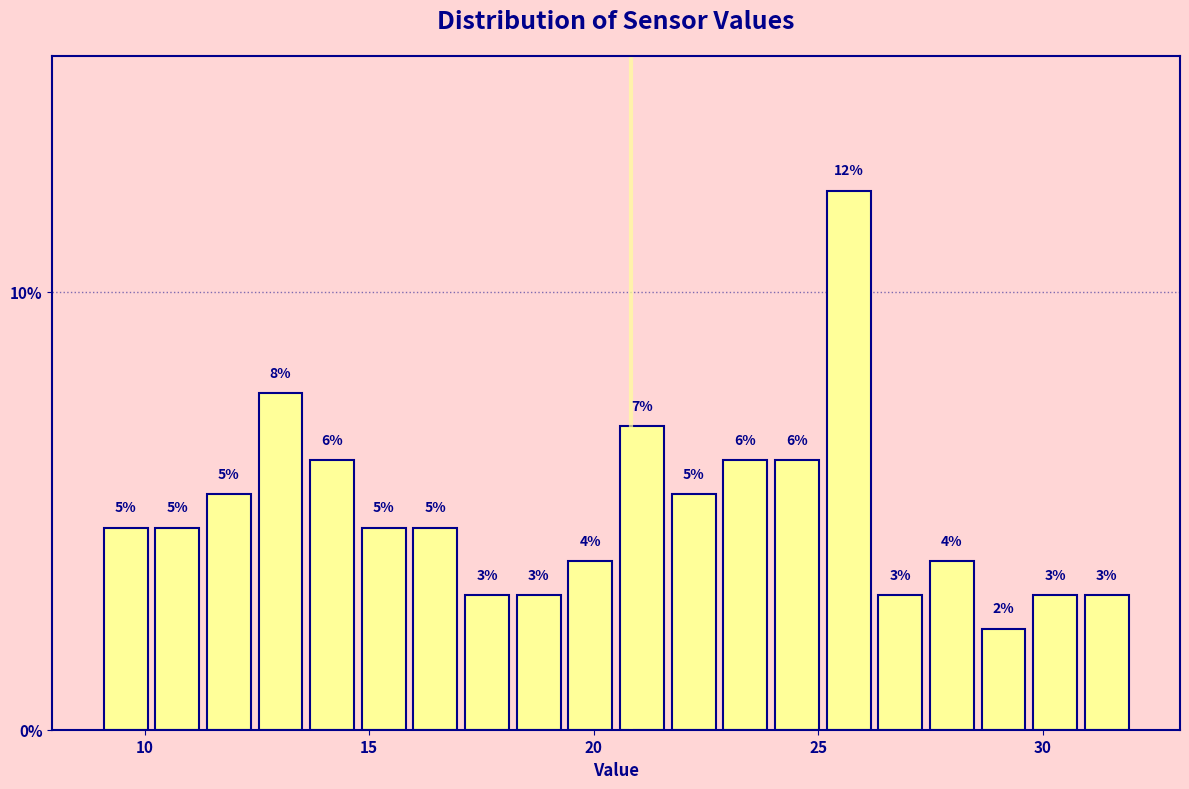

Read against the x-axis, roughly where is the centre of the tallest bar?

25.5